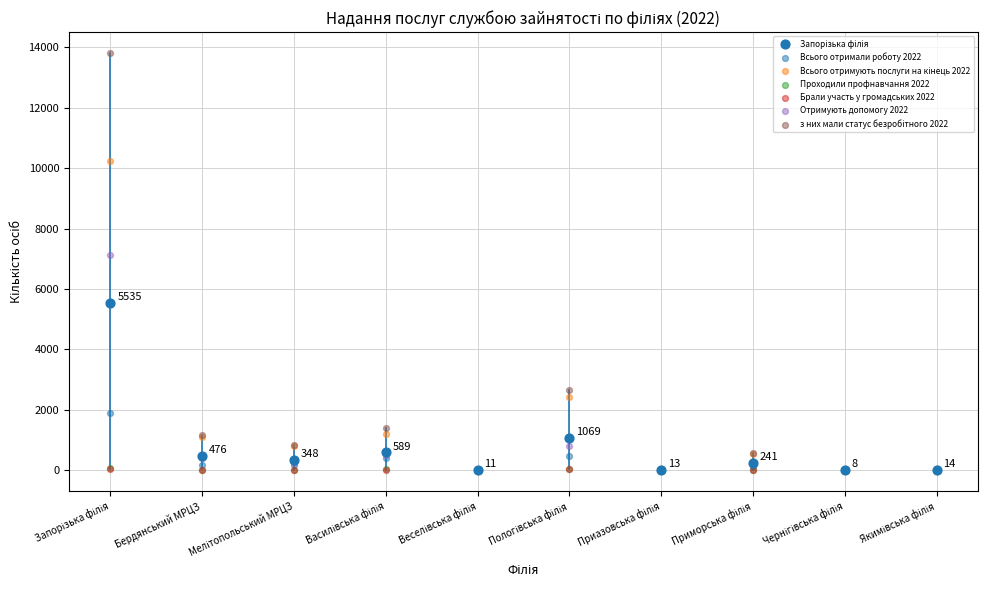

Which series reaches the maximum Y coordinate?

з них мали статус безробітного 2022